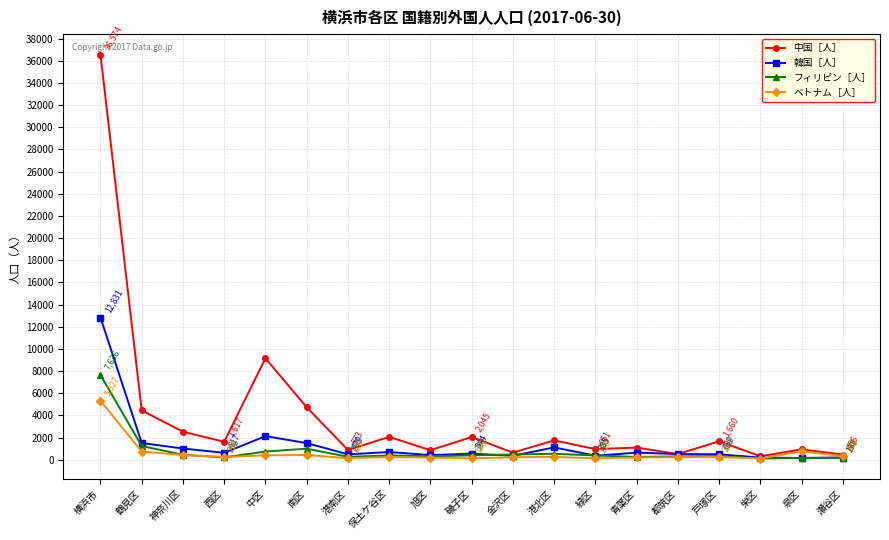

Where is 韓国［人］ nearest to the value 6495?

中区